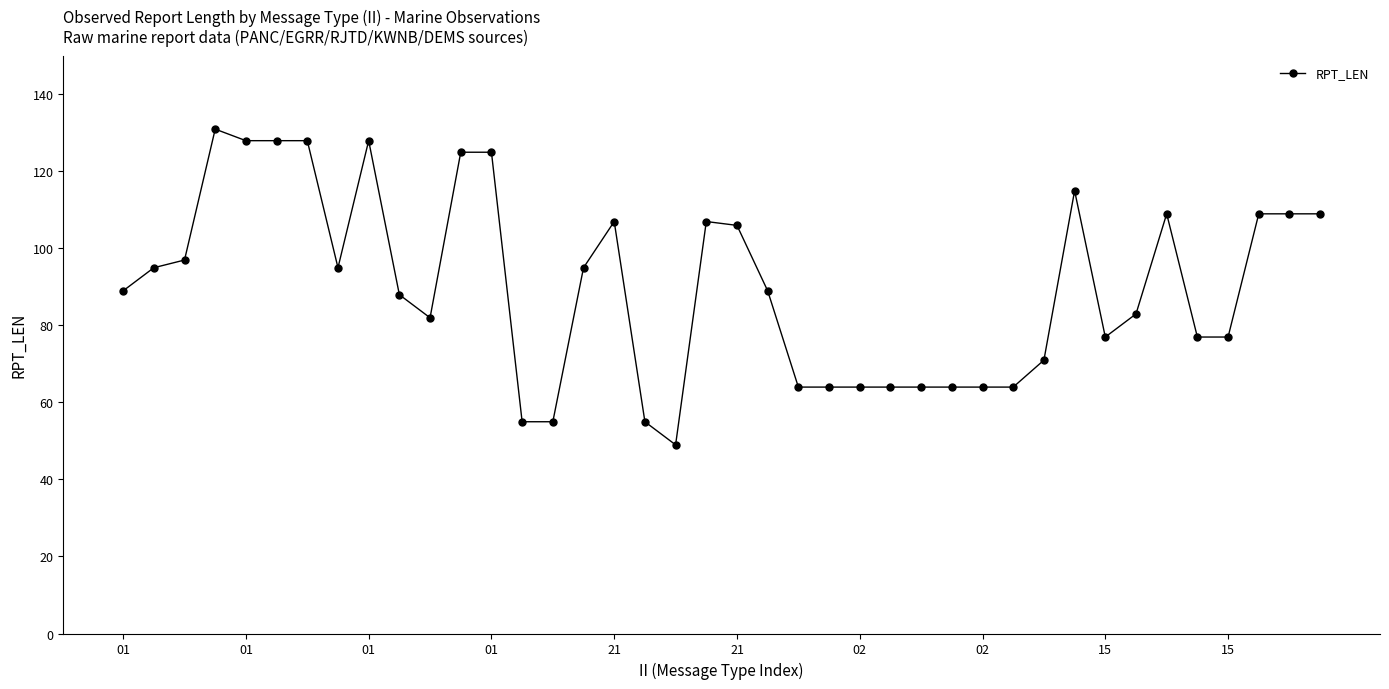

What is the maximum value shown in the chart?

131